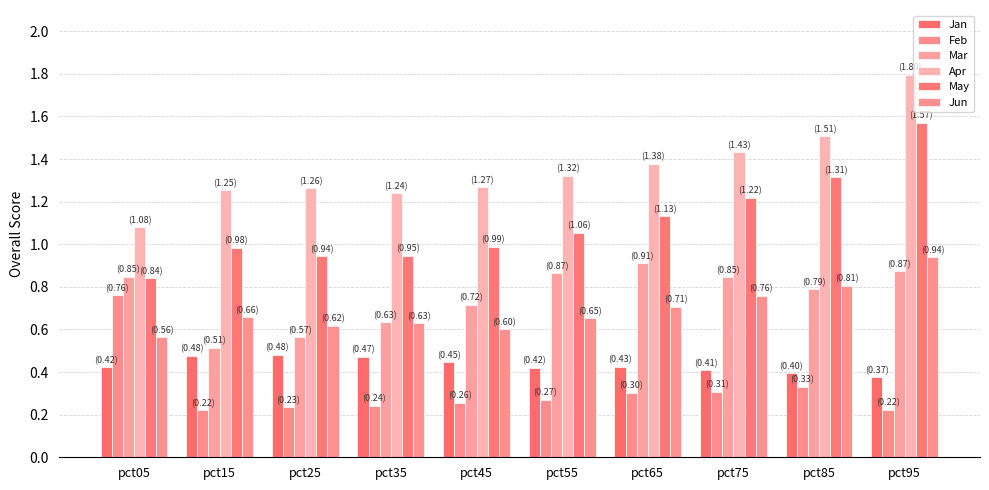

Is the value of Jan at pct05 greater than the value of Feb at pct55?

Yes